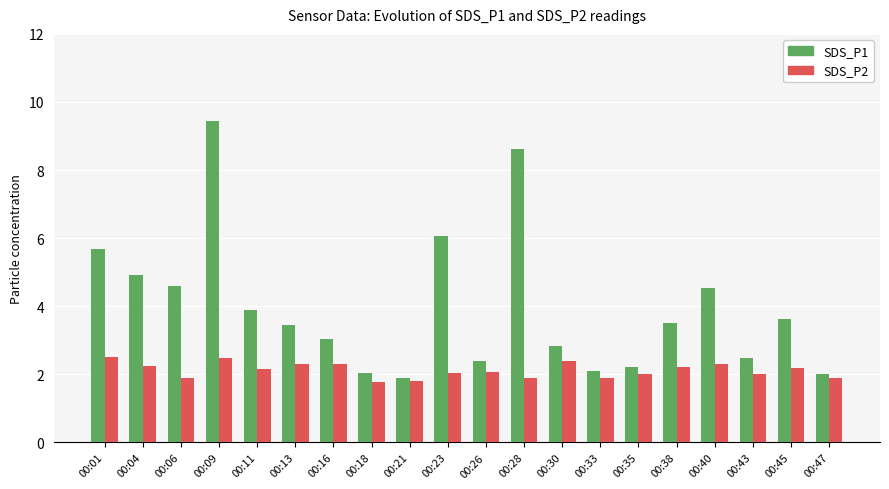

Rank the series by their average value, from highest to lowest.

SDS_P1, SDS_P2